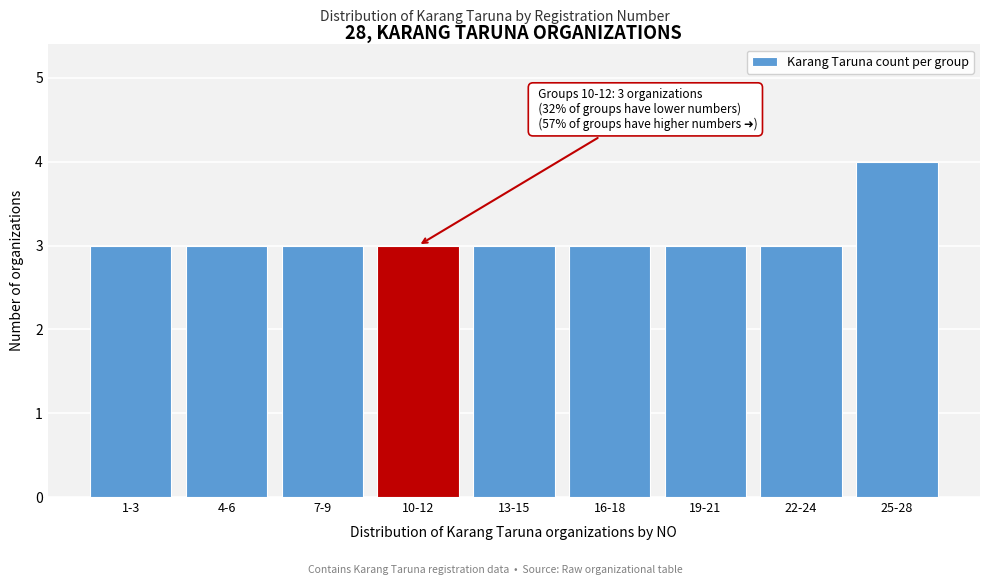

Reading right to left, transcribe all the data shown in this chart.

4	3	3	3	3	3	3	3	3